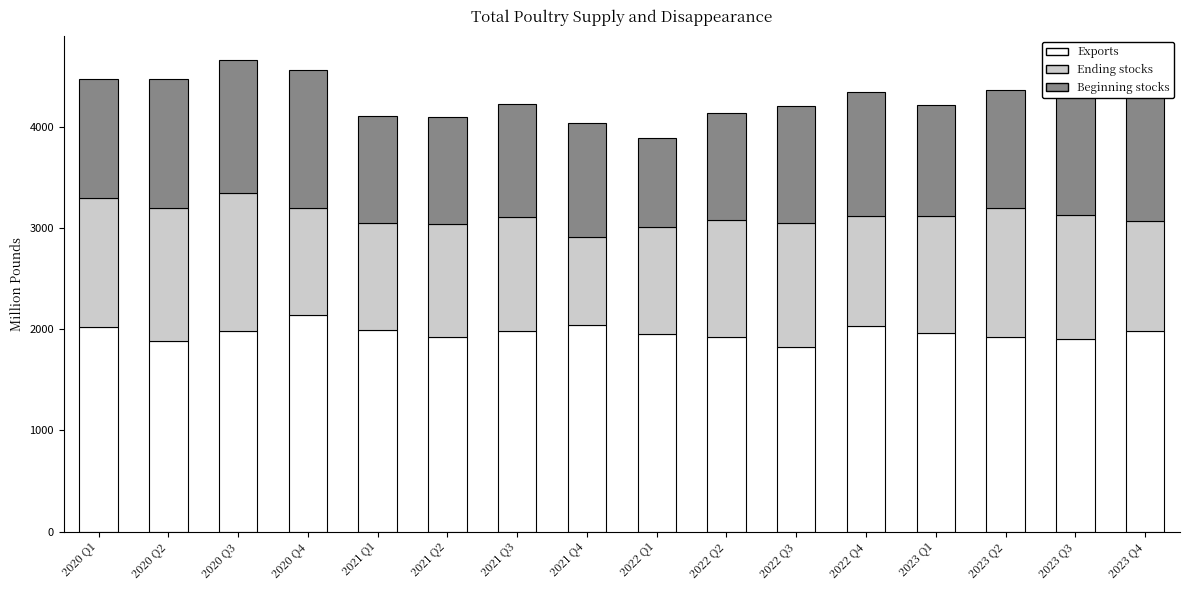

What is the average value of the Exports series?

1965.3